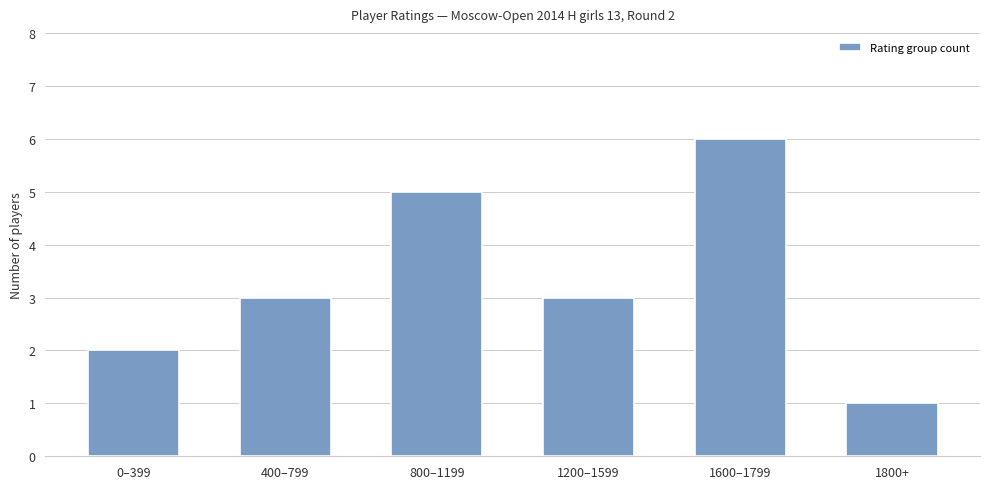

What position from the left is 1200–1599?

4